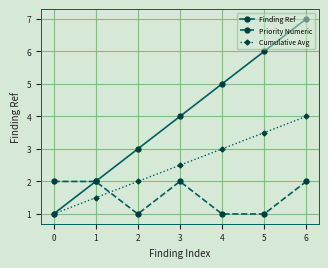

Does the chart have visible grid lines?

Yes